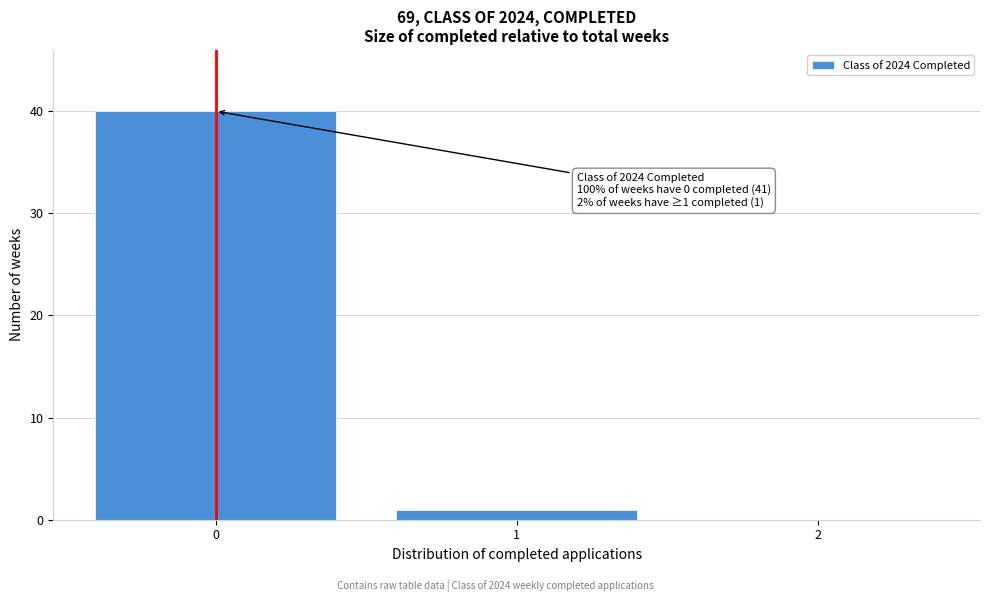

Reading right to left, transcribe all the data shown in this chart.

2=0	1=1	0=40